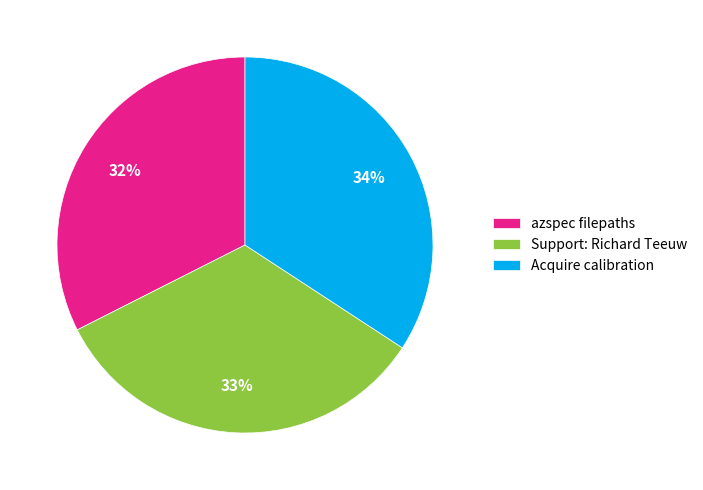

To the nearest percent, what portion does Support: Richard Teeuw represent?

33%